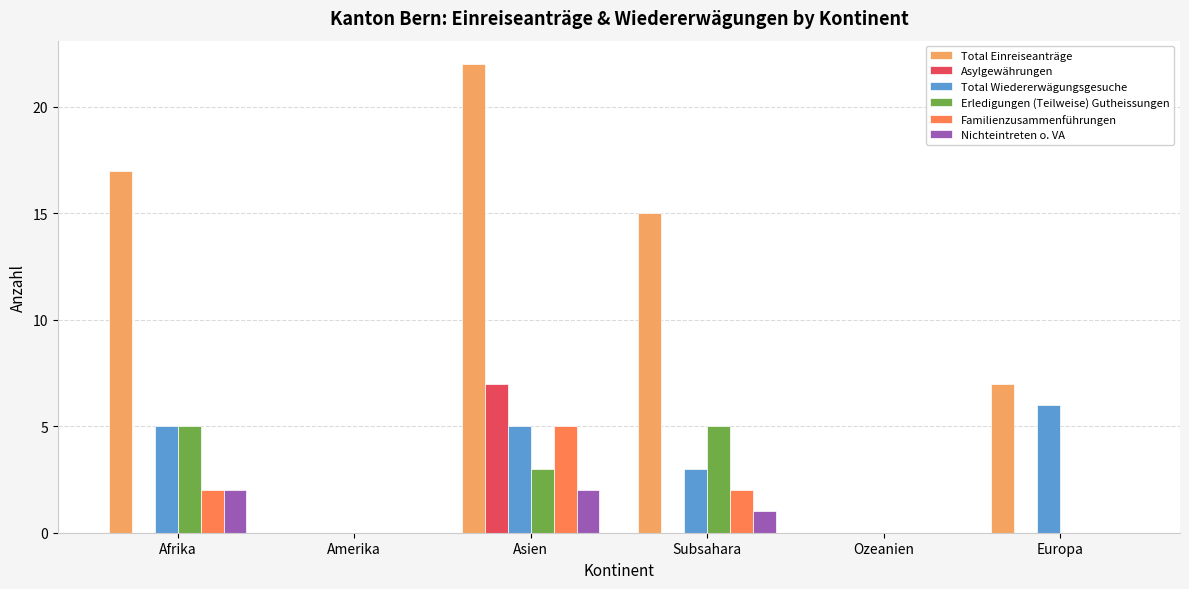

What is the total value across all series at Afrika?

31